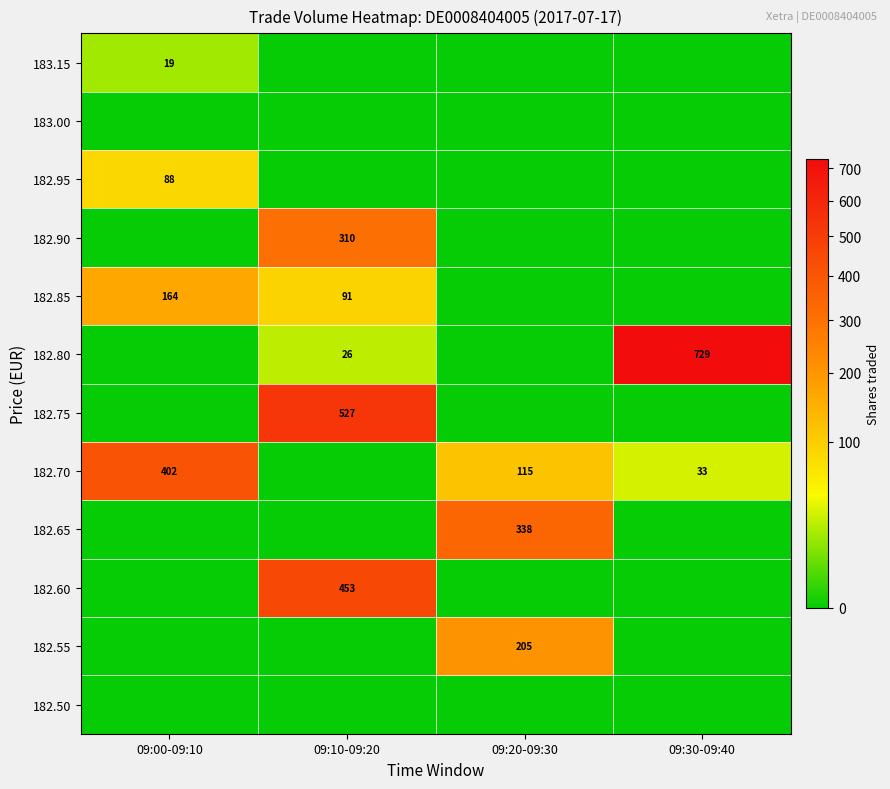

The value of 182.60 at 09:10-09:20 is 195. True or false?

False